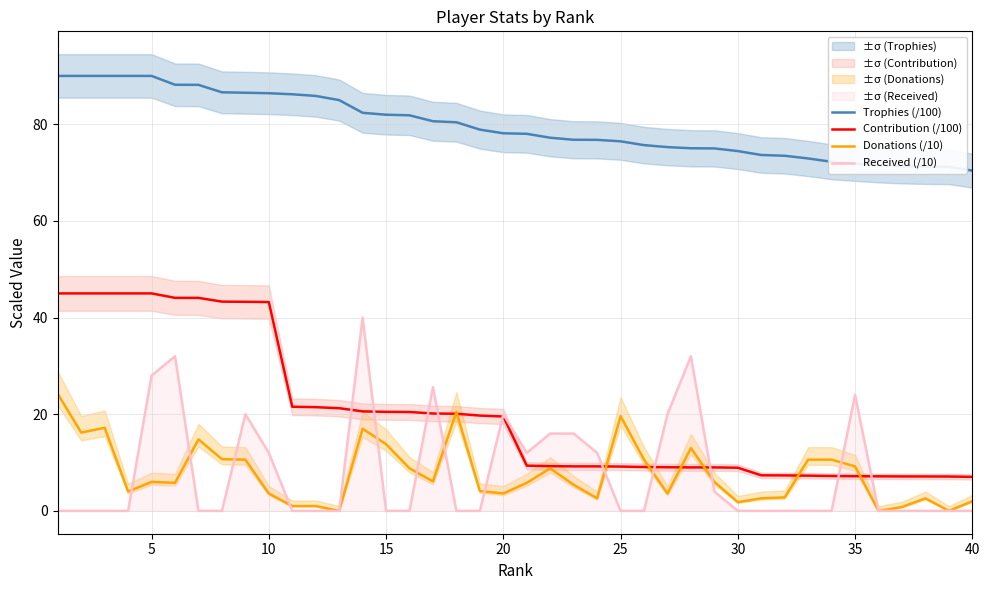

Is the value of Contribution (/100) at 25 greater than the value of Trophies (/100) at 30?

No